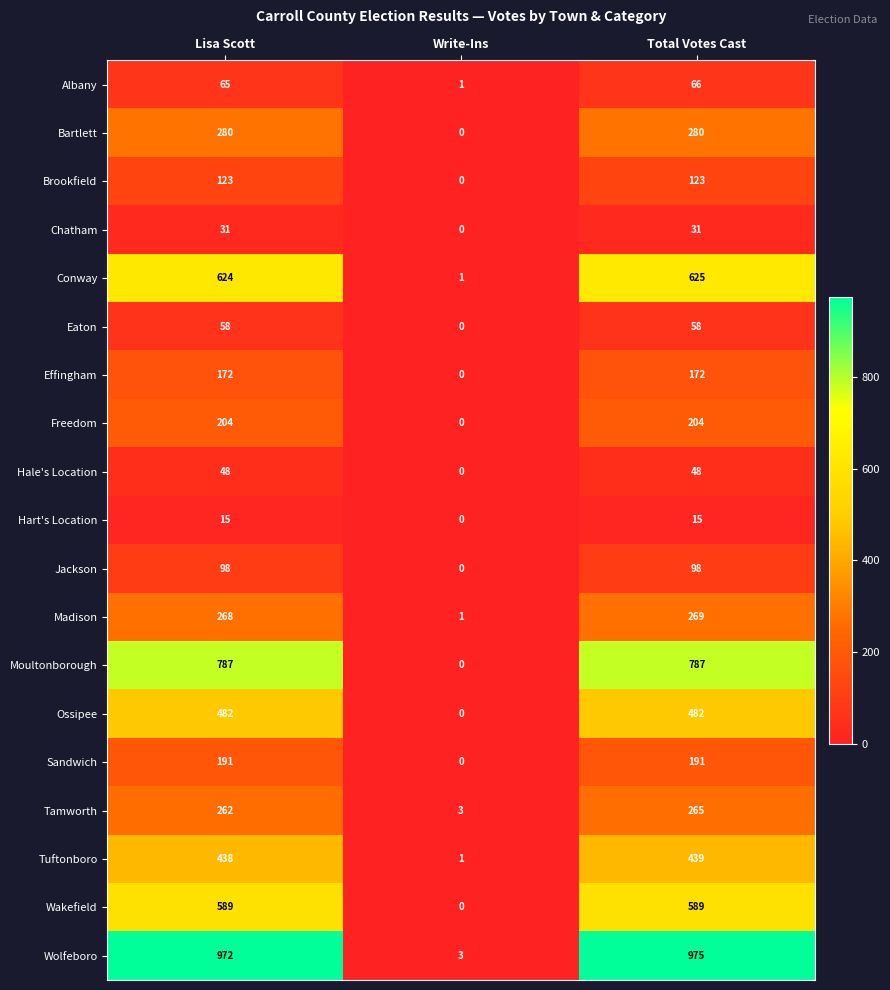

At which label does Madison reach its minimum?

Write-Ins